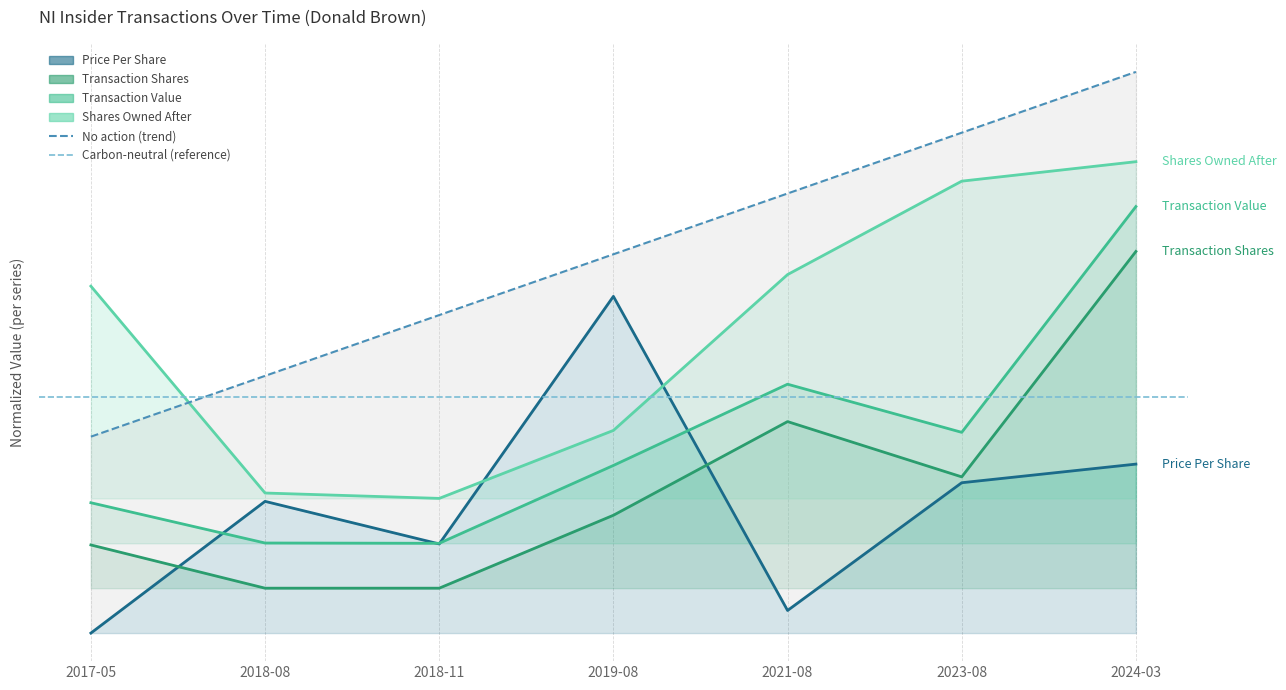

What is the total value across all series at 2018-08?

0.7